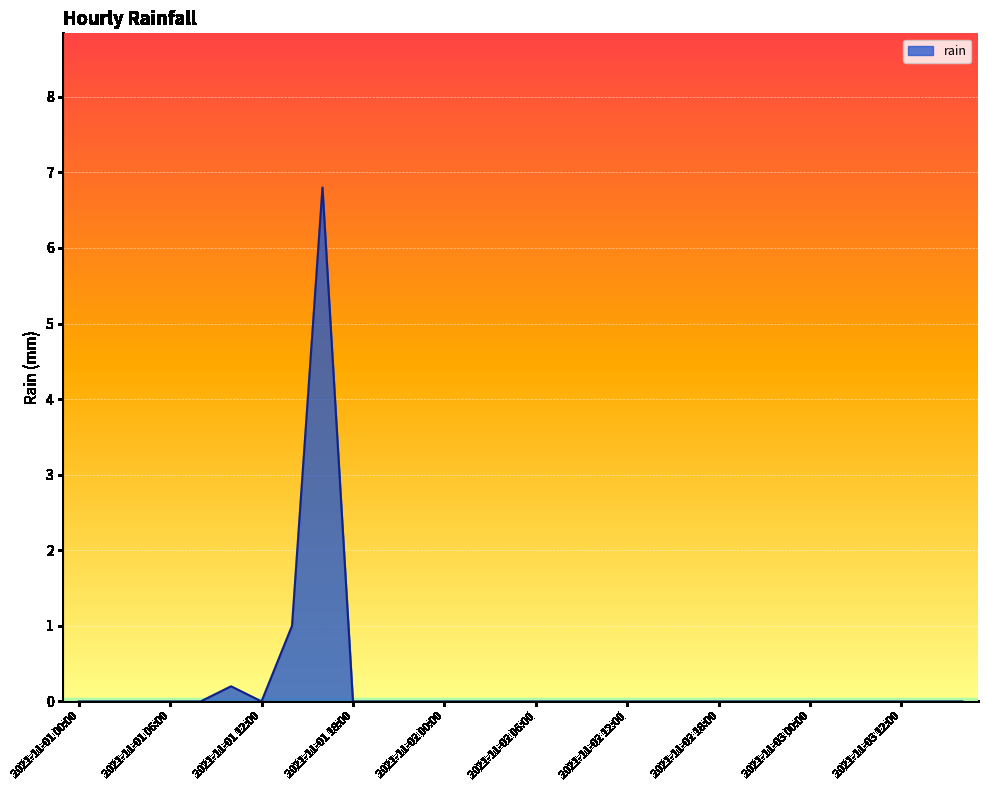

What is the greatest value displayed?

6.8